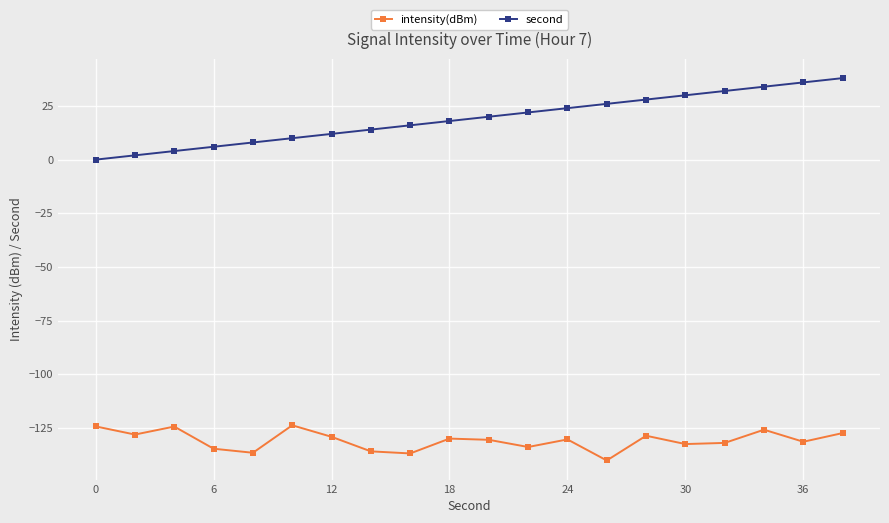

What is the smallest value displayed?

-140.2